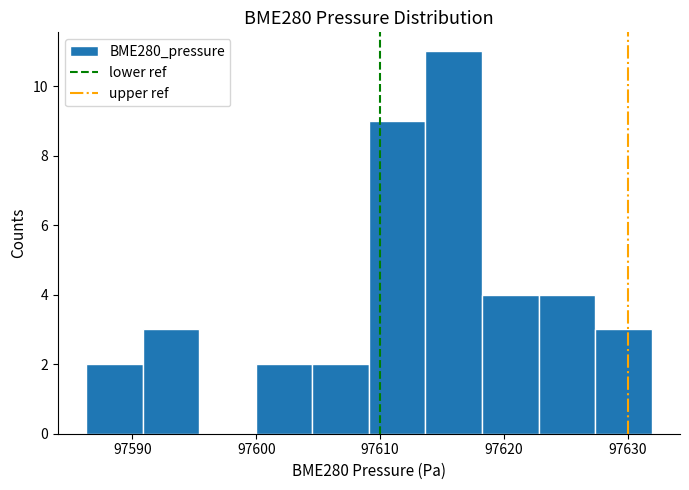

How tall is the bar that spans 97618 to 97623 on the x-axis? Neither the bar edges nor the heights are printed on the chart, so give them approximately, as read against the axes.

4